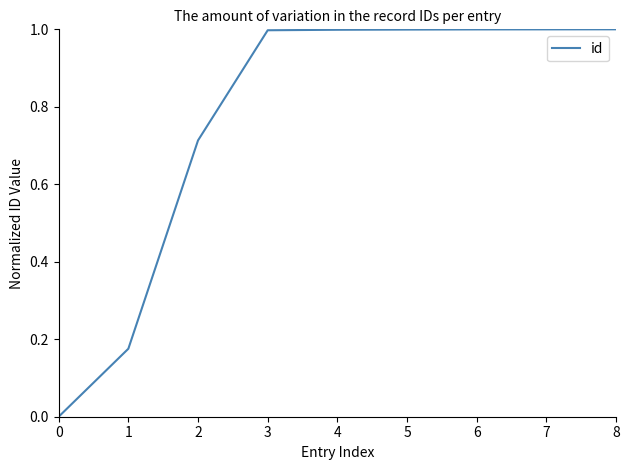

What is the maximum value shown in the chart?

1.0